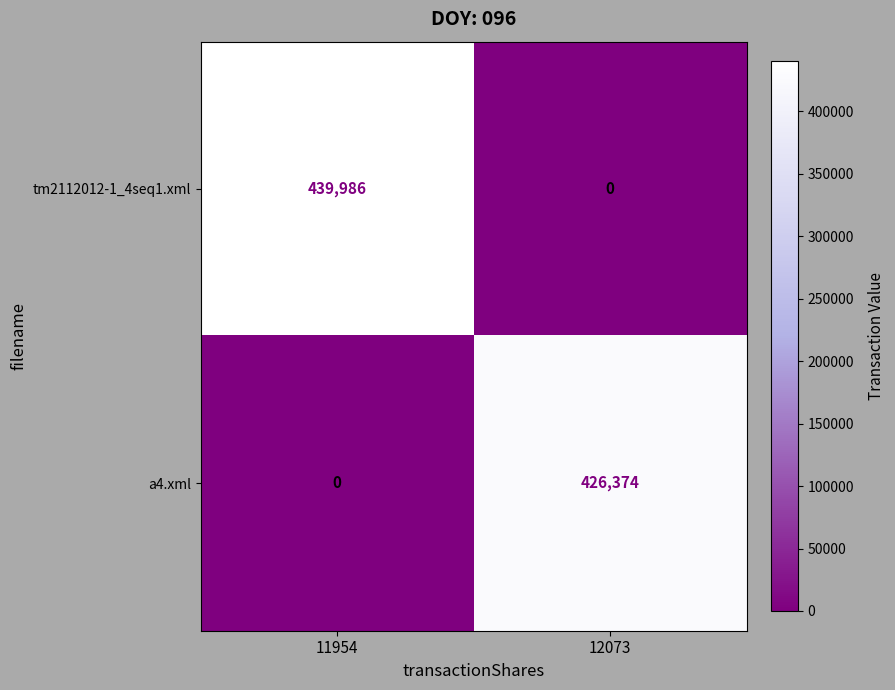

Reading right to left, transcribe all the data shown in this chart.

tm2112012-1_4seq1.xml: 12073=0	11954=439986
a4.xml: 12073=426374	11954=0